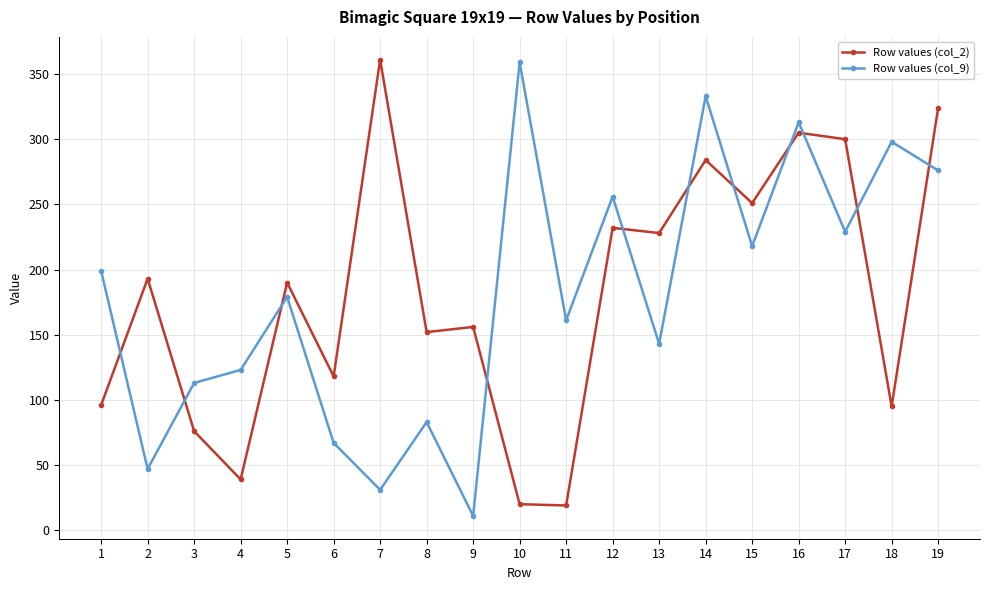

What is the difference between the highest and lowest values at 11?

142